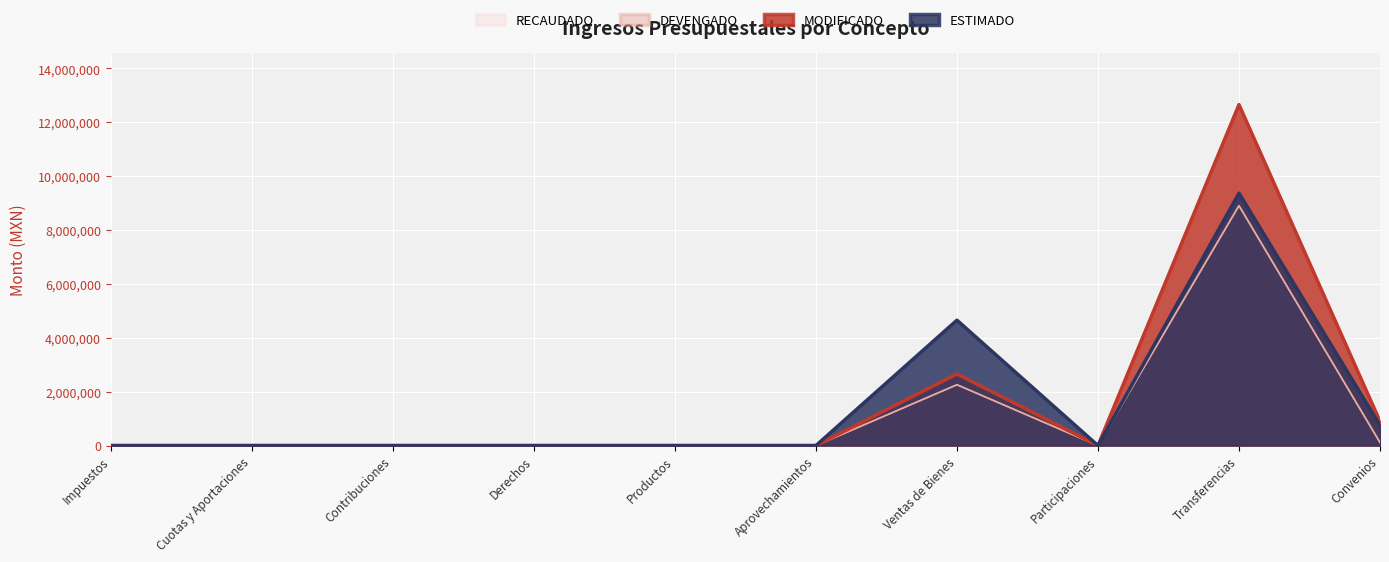

What is the difference between the RECAUDADO values at Transferencias and Derechos?

8901612.0